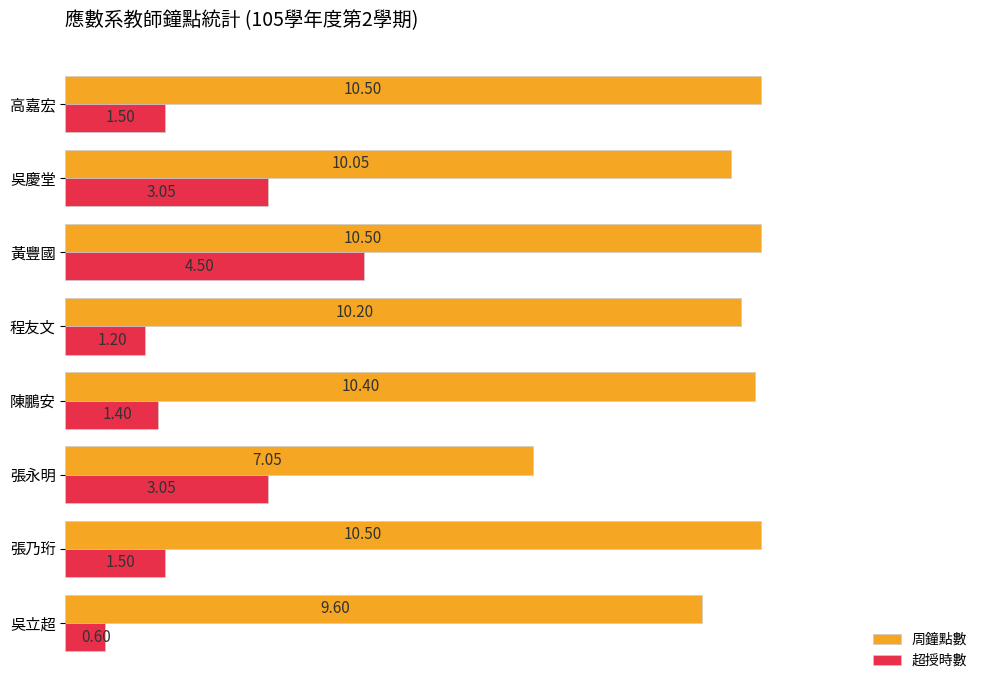

What are all the series names shown in the legend?

周鐘點數, 超授時數